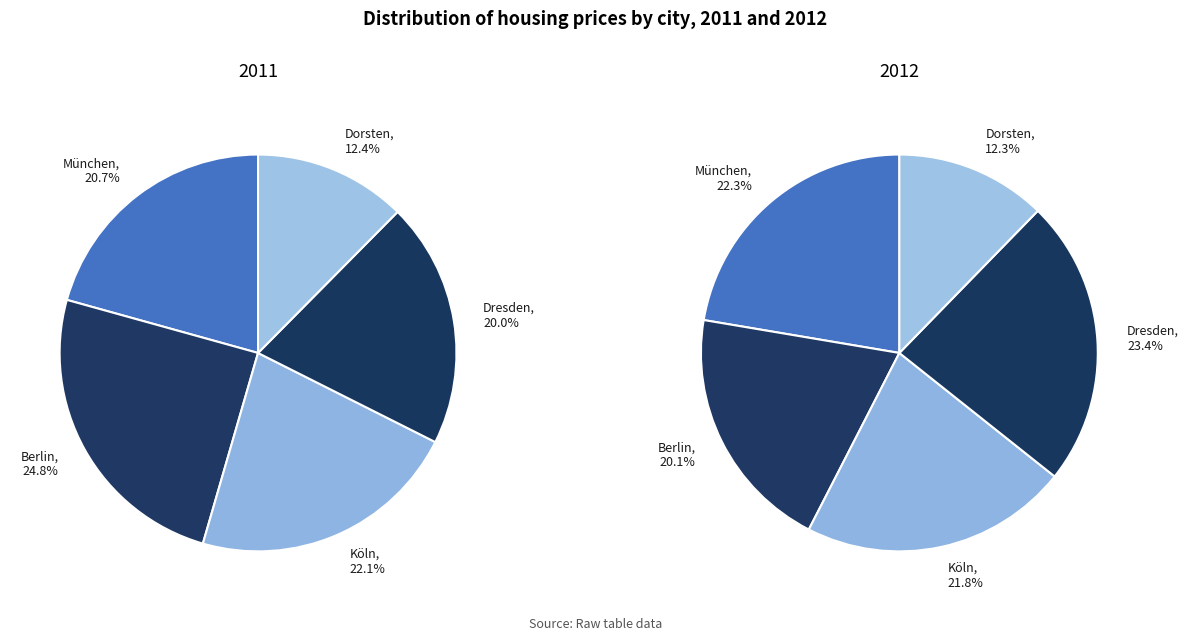

Which slice is the smallest?

Dorsten